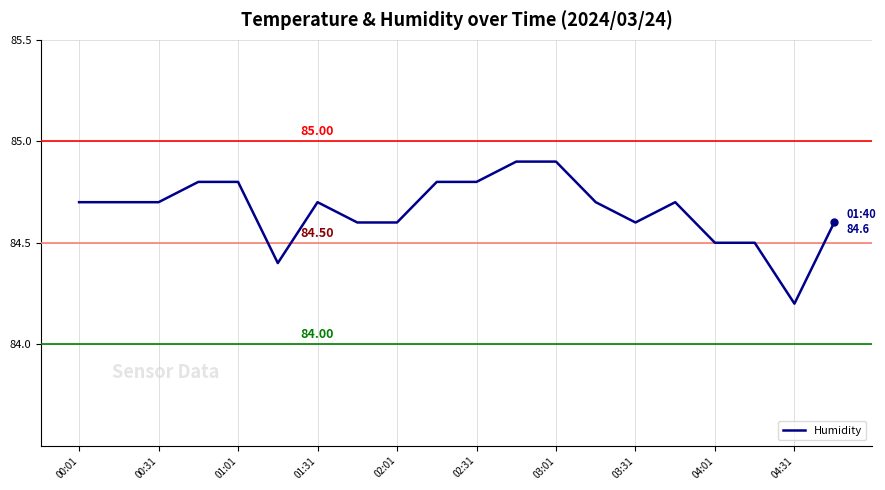

What is the difference between the maximum and minimum values?

0.7